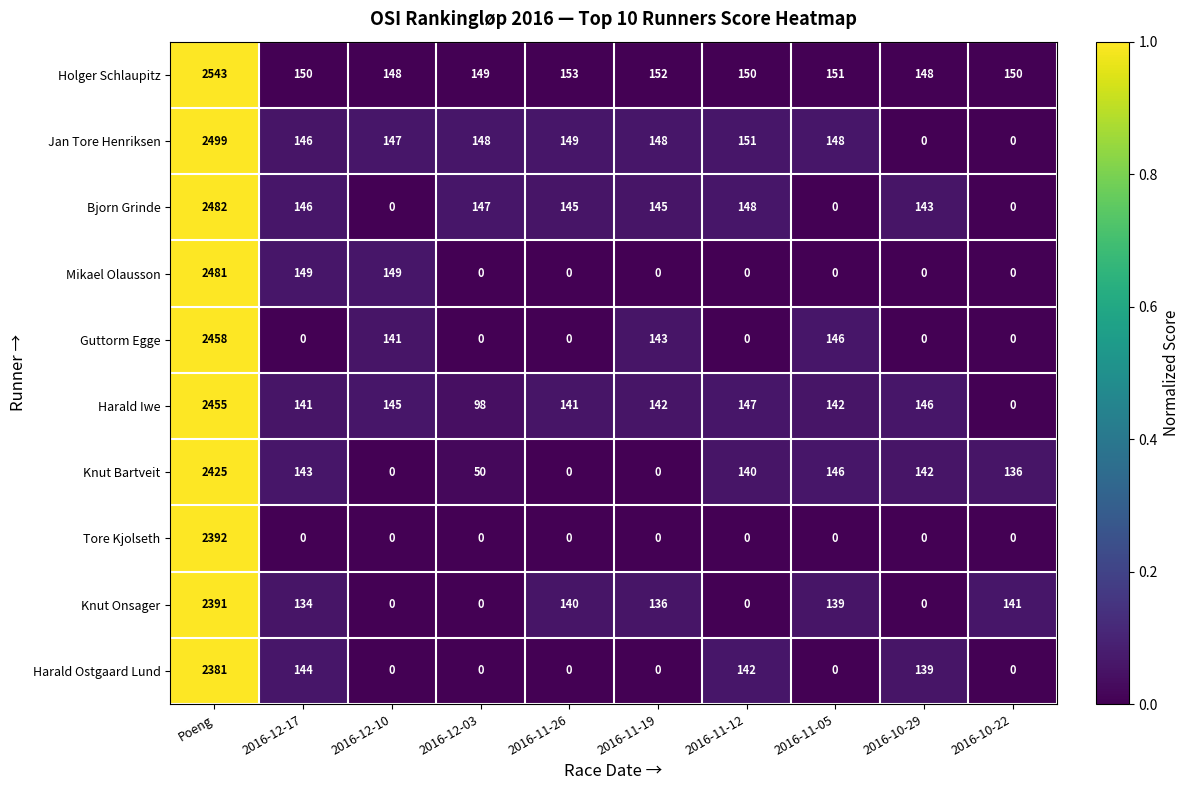

What is the approximate value of Holger Schlaupitz at 2016-12-03, to the nearest 50?

150